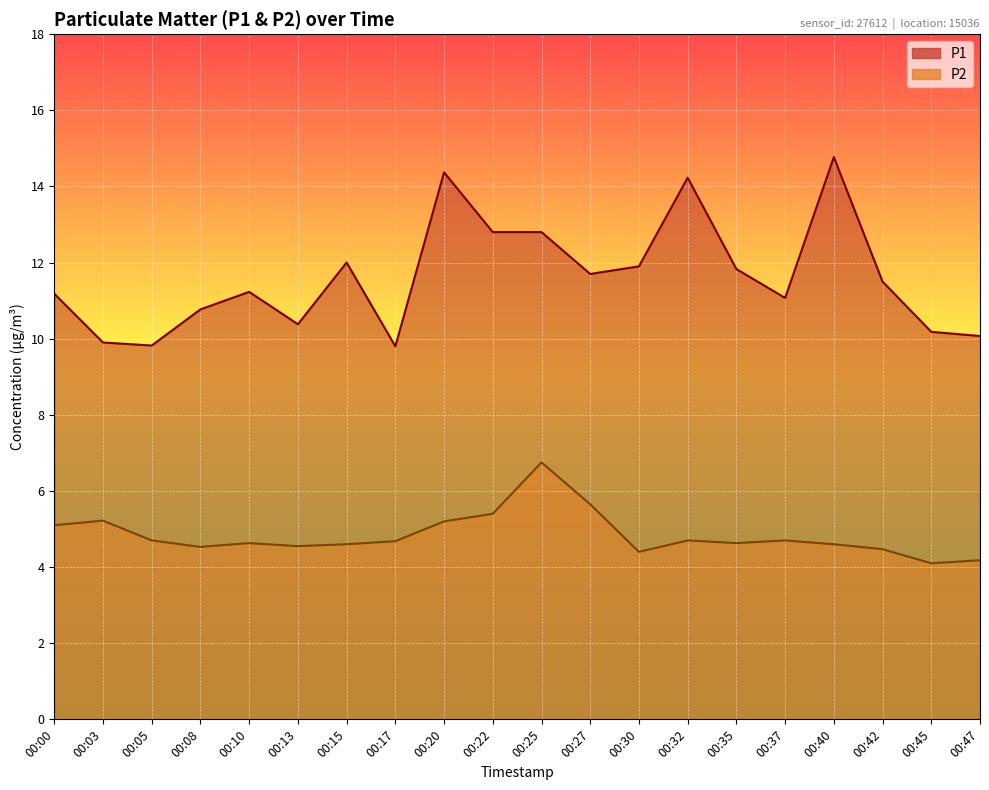

How many series are shown in this chart?

2